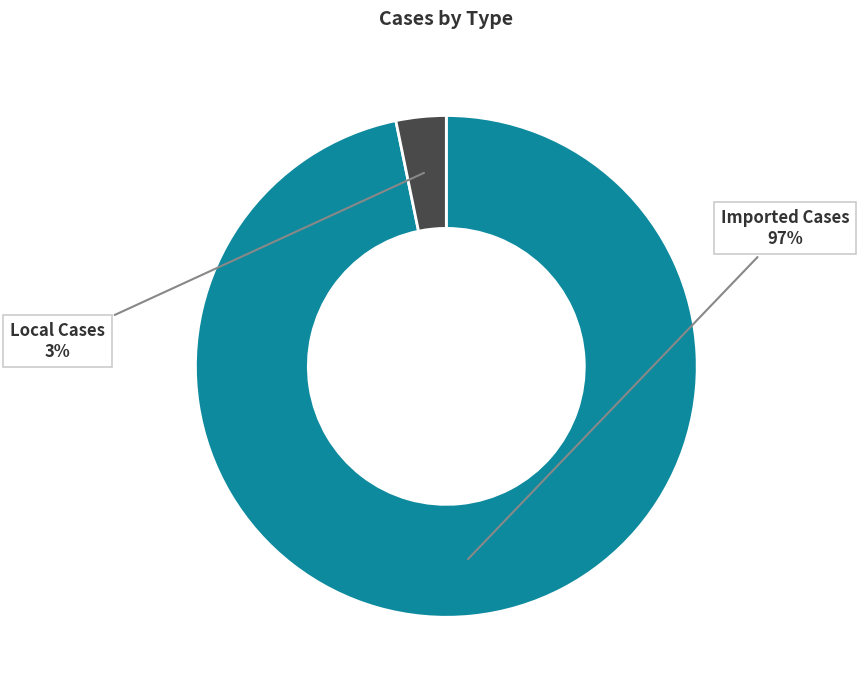

To the nearest percent, what is the difference between the largest and smallest slice percentages?

94%